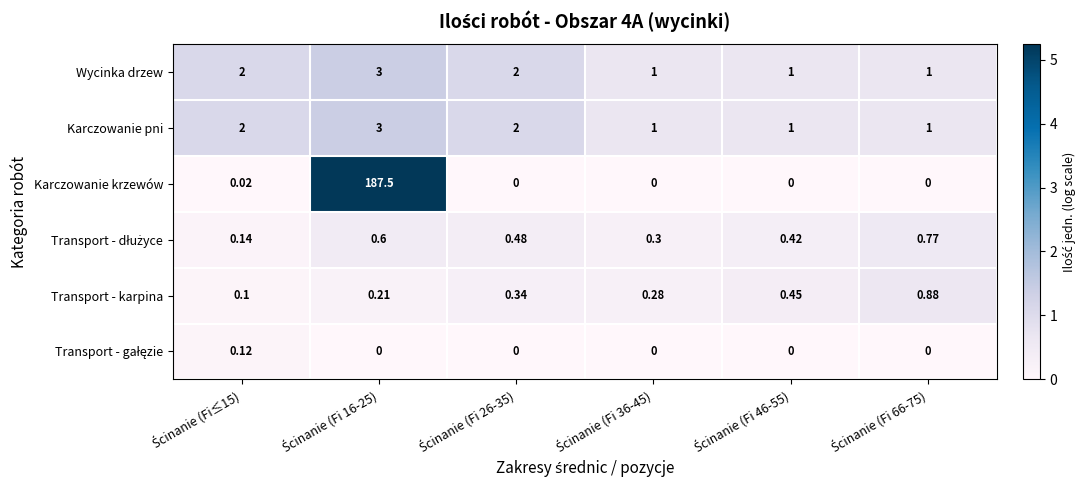

Which series has the largest total across all categories?

Karczowanie krzewów